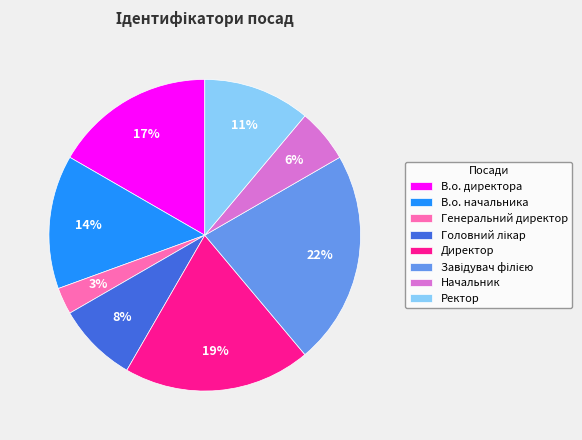

How many segments does this pie chart have?

8